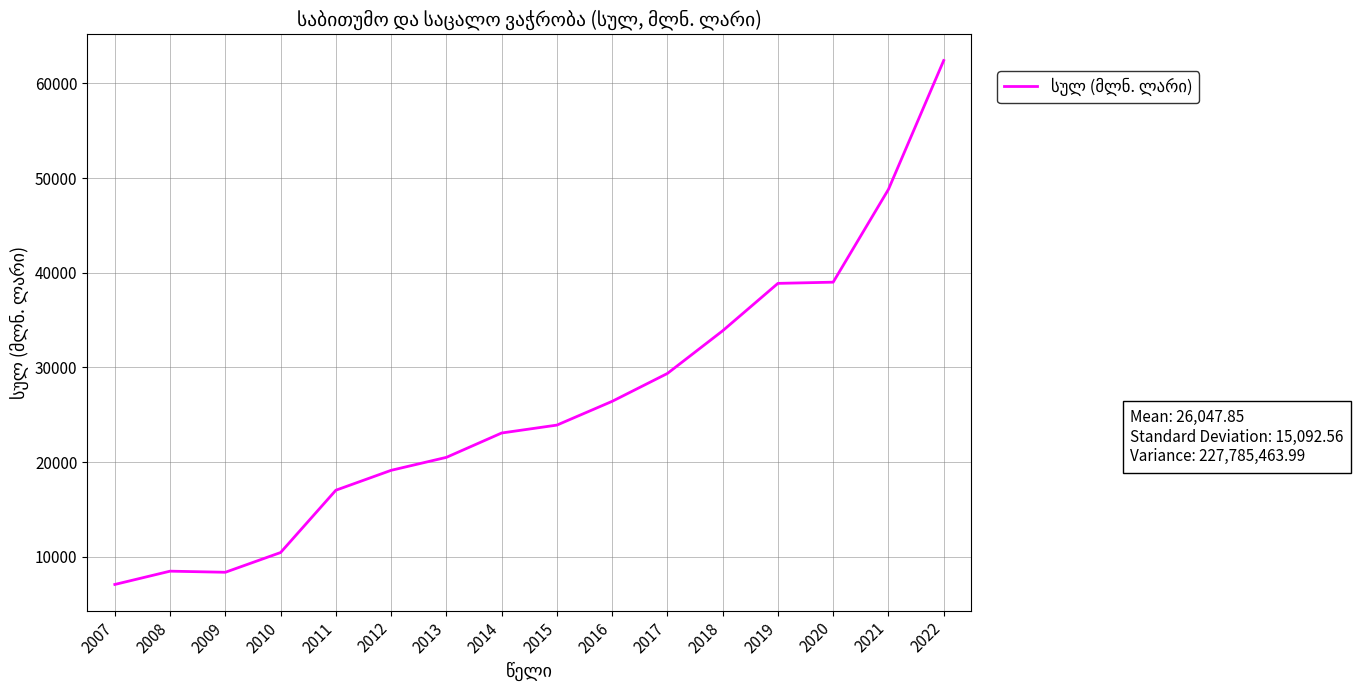

Read the value at 2022.

62422.1